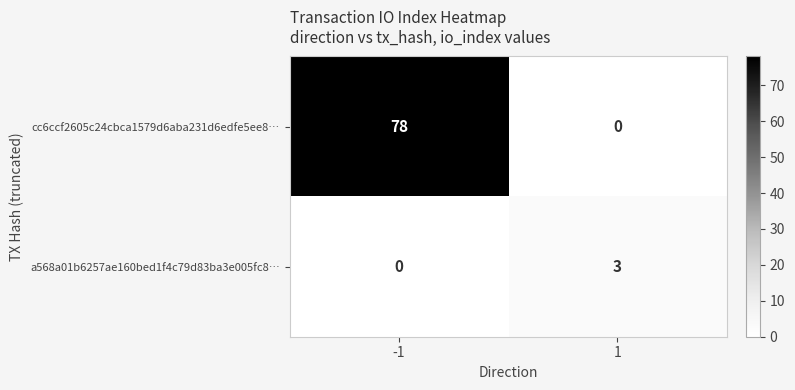

Rank the series at 1 from lowest to highest value.

cc6ccf2605c24cbca1579d6aba231d6edfe5ee8…, a568a01b6257ae160bed1f4c79d83ba3e005fc8…